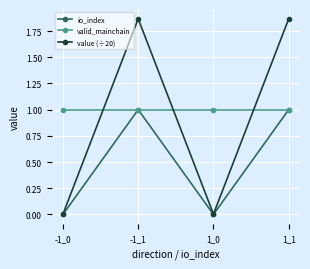

The value (÷20) series shows 2.8 at -1_1. True or false?

False